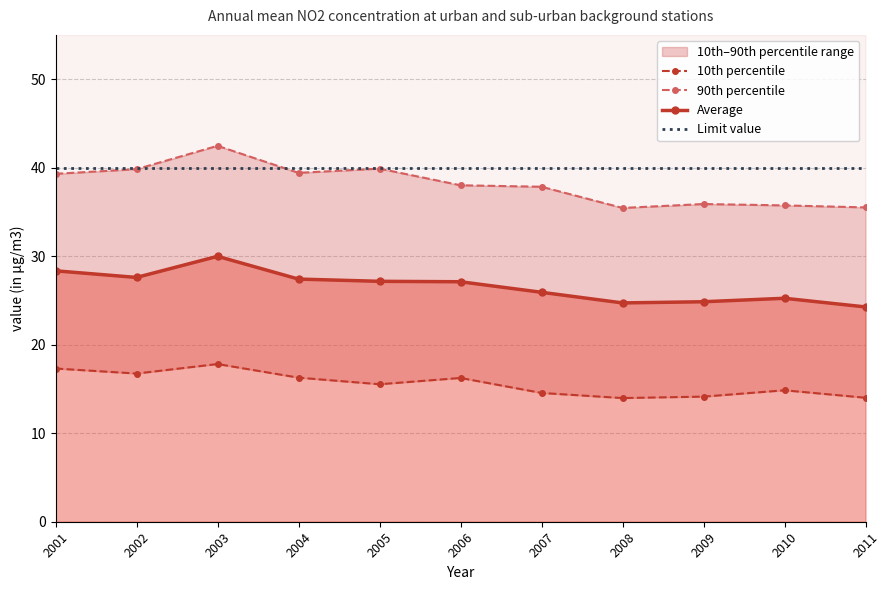

Reading left to right, transcribe all the data shown in this chart.

10th percentile: 2001=17.3	2002=16.7	2003=17.8	2004=16.3	2005=15.5	2006=16.2	2007=14.5	2008=14.0	2009=14.1	2010=14.8	2011=14.0
90th percentile: 2001=39.3	2002=39.8	2003=42.5	2004=39.4	2005=39.9	2006=38.0	2007=37.8	2008=35.4	2009=35.9	2010=35.7	2011=35.5
Average: 2001=28.3	2002=27.6	2003=30.0	2004=27.4	2005=27.2	2006=27.1	2007=25.9	2008=24.7	2009=24.9	2010=25.2	2011=24.3
Limit value: 2001=40.0	2002=40.0	2003=40.0	2004=40.0	2005=40.0	2006=40.0	2007=40.0	2008=40.0	2009=40.0	2010=40.0	2011=40.0